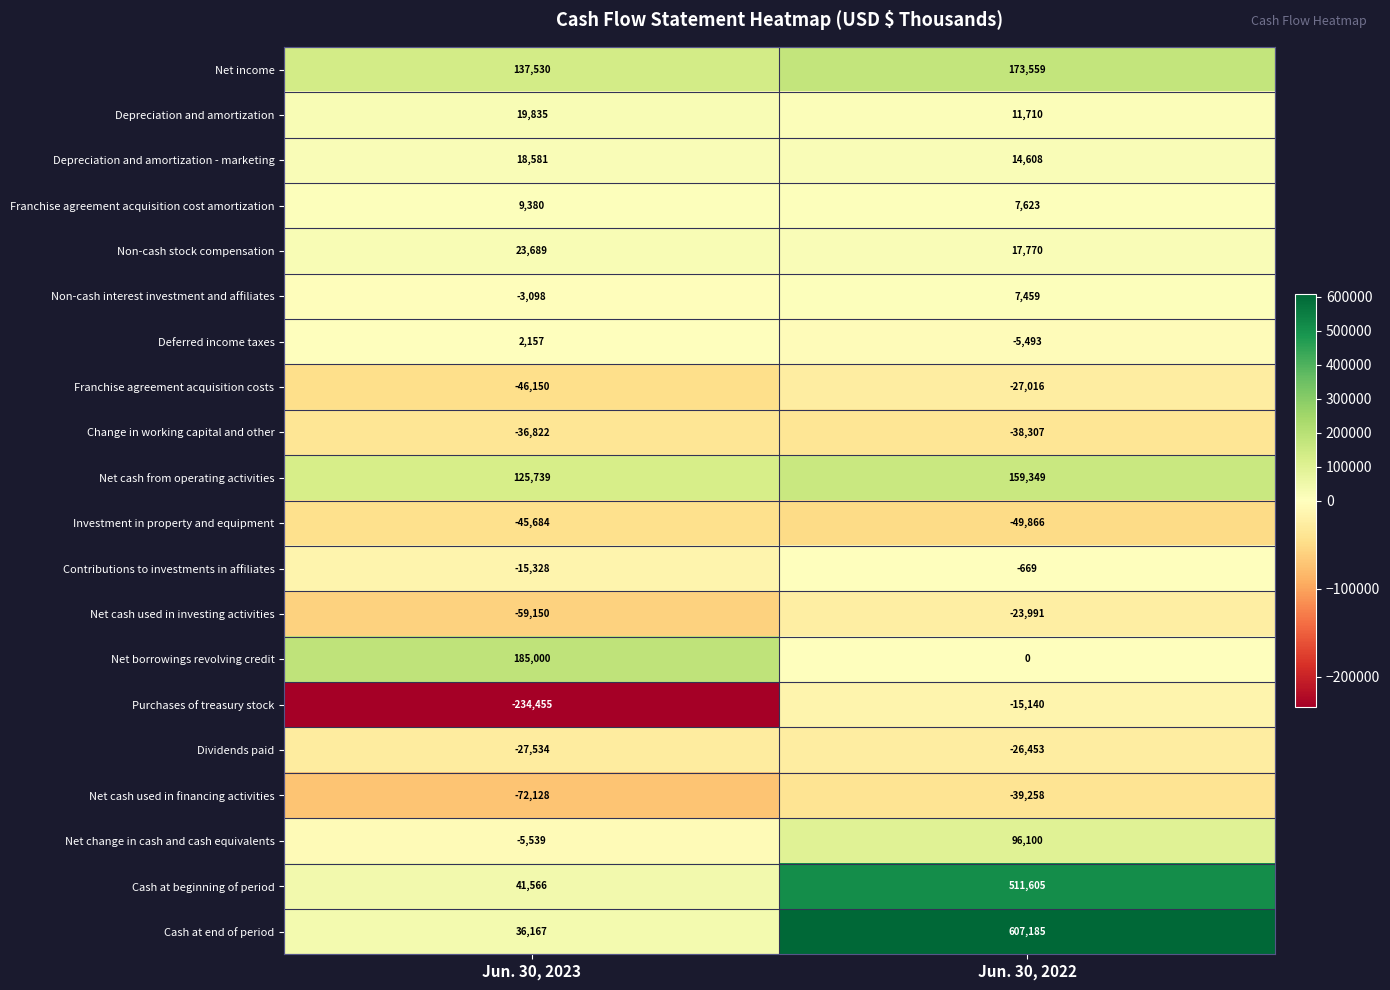

Rank the series at Jun. 30, 2023 from lowest to highest value.

Purchases of treasury stock, Net cash used in financing activities, Net cash used in investing activities, Franchise agreement acquisition costs, Investment in property and equipment, Change in working capital and other, Dividends paid, Contributions to investments in affiliates, Net change in cash and cash equivalents, Non-cash interest investment and affiliates, Deferred income taxes, Franchise agreement acquisition cost amortization, Depreciation and amortization - marketing, Depreciation and amortization, Non-cash stock compensation, Cash at end of period, Cash at beginning of period, Net cash from operating activities, Net income, Net borrowings revolving credit